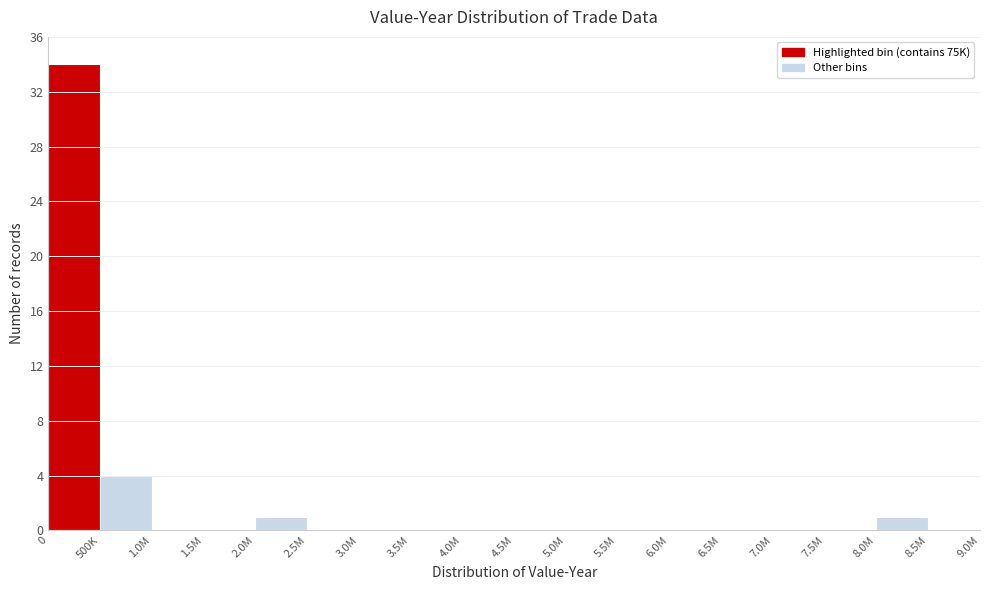

Reading left to right, extract all data points from this chart.

0=34	500K=4	1.0M=0	1.5M=0	2.0M=1	2.5M=0	3.0M=0	3.5M=0	4.0M=0	4.5M=0	5.0M=0	5.5M=0	6.0M=0	6.5M=0	7.0M=0	7.5M=0	8.0M=1	8.5M=0